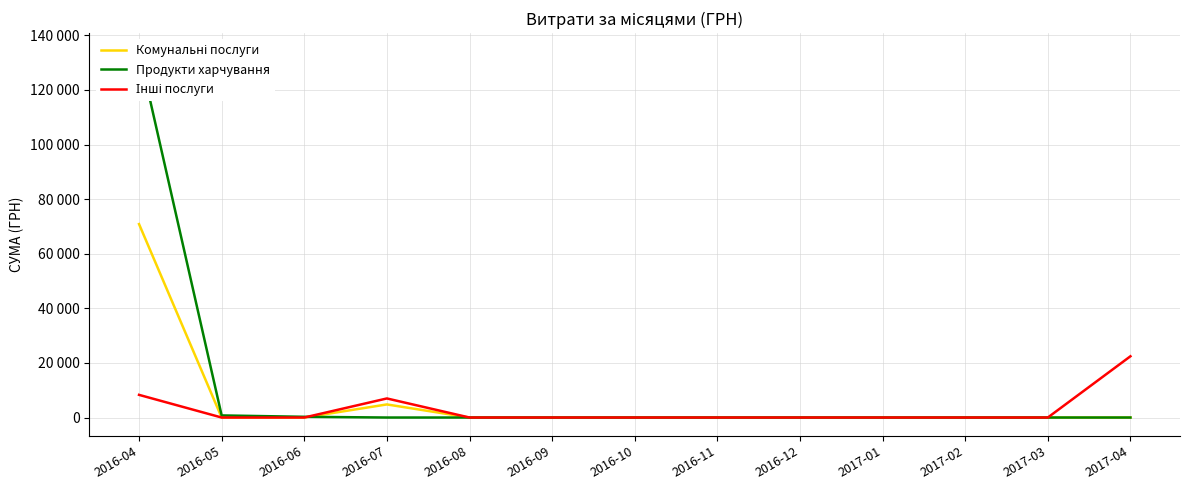

What are all the series names shown in the legend?

Комунальні послуги, Продукти харчування, Інші послуги